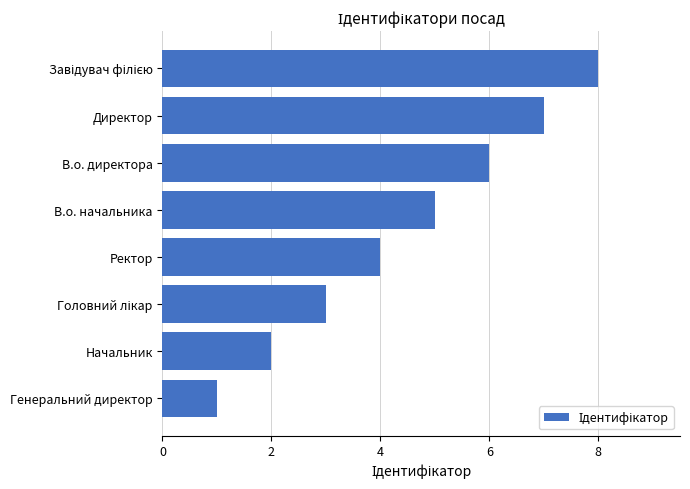

What is the change in value from Начальник to В.о. директора?

+4